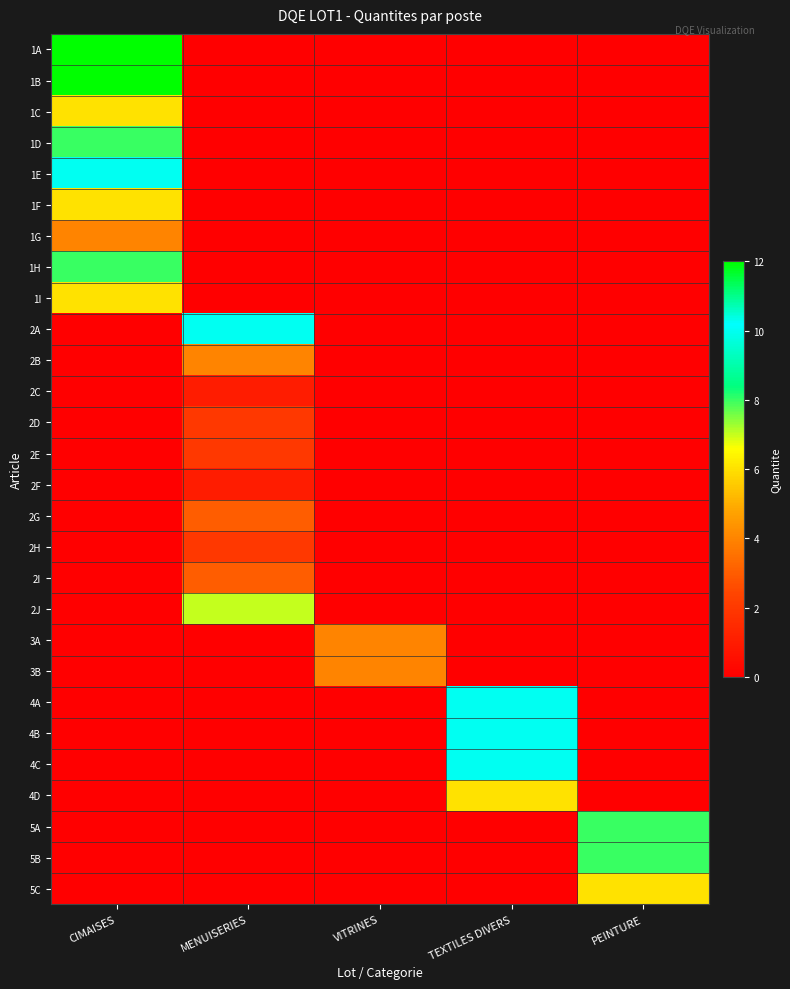

Reading left to right, what are all the values shown in this chart?

1A: CIMAISES=12	MENUISERIES=0	VITRINES=0	TEXTILES DIVERS=0	PEINTURE=0
1B: CIMAISES=12	MENUISERIES=0	VITRINES=0	TEXTILES DIVERS=0	PEINTURE=0
1C: CIMAISES=6	MENUISERIES=0	VITRINES=0	TEXTILES DIVERS=0	PEINTURE=0
1D: CIMAISES=8	MENUISERIES=0	VITRINES=0	TEXTILES DIVERS=0	PEINTURE=0
1E: CIMAISES=10	MENUISERIES=0	VITRINES=0	TEXTILES DIVERS=0	PEINTURE=0
1F: CIMAISES=6	MENUISERIES=0	VITRINES=0	TEXTILES DIVERS=0	PEINTURE=0
1G: CIMAISES=4	MENUISERIES=0	VITRINES=0	TEXTILES DIVERS=0	PEINTURE=0
1H: CIMAISES=8	MENUISERIES=0	VITRINES=0	TEXTILES DIVERS=0	PEINTURE=0
1I: CIMAISES=6	MENUISERIES=0	VITRINES=0	TEXTILES DIVERS=0	PEINTURE=0
2A: CIMAISES=0	MENUISERIES=10	VITRINES=0	TEXTILES DIVERS=0	PEINTURE=0
2B: CIMAISES=0	MENUISERIES=4	VITRINES=0	TEXTILES DIVERS=0	PEINTURE=0
2C: CIMAISES=0	MENUISERIES=1	VITRINES=0	TEXTILES DIVERS=0	PEINTURE=0
2D: CIMAISES=0	MENUISERIES=2	VITRINES=0	TEXTILES DIVERS=0	PEINTURE=0
2E: CIMAISES=0	MENUISERIES=2	VITRINES=0	TEXTILES DIVERS=0	PEINTURE=0
2F: CIMAISES=0	MENUISERIES=1	VITRINES=0	TEXTILES DIVERS=0	PEINTURE=0
2G: CIMAISES=0	MENUISERIES=3	VITRINES=0	TEXTILES DIVERS=0	PEINTURE=0
2H: CIMAISES=0	MENUISERIES=2	VITRINES=0	TEXTILES DIVERS=0	PEINTURE=0
2I: CIMAISES=0	MENUISERIES=3	VITRINES=0	TEXTILES DIVERS=0	PEINTURE=0
2J: CIMAISES=0	MENUISERIES=7	VITRINES=0	TEXTILES DIVERS=0	PEINTURE=0
3A: CIMAISES=0	MENUISERIES=0	VITRINES=4	TEXTILES DIVERS=0	PEINTURE=0
3B: CIMAISES=0	MENUISERIES=0	VITRINES=4	TEXTILES DIVERS=0	PEINTURE=0
4A: CIMAISES=0	MENUISERIES=0	VITRINES=0	TEXTILES DIVERS=10	PEINTURE=0
4B: CIMAISES=0	MENUISERIES=0	VITRINES=0	TEXTILES DIVERS=10	PEINTURE=0
4C: CIMAISES=0	MENUISERIES=0	VITRINES=0	TEXTILES DIVERS=10	PEINTURE=0
4D: CIMAISES=0	MENUISERIES=0	VITRINES=0	TEXTILES DIVERS=6	PEINTURE=0
5A: CIMAISES=0	MENUISERIES=0	VITRINES=0	TEXTILES DIVERS=0	PEINTURE=8
5B: CIMAISES=0	MENUISERIES=0	VITRINES=0	TEXTILES DIVERS=0	PEINTURE=8
5C: CIMAISES=0	MENUISERIES=0	VITRINES=0	TEXTILES DIVERS=0	PEINTURE=6